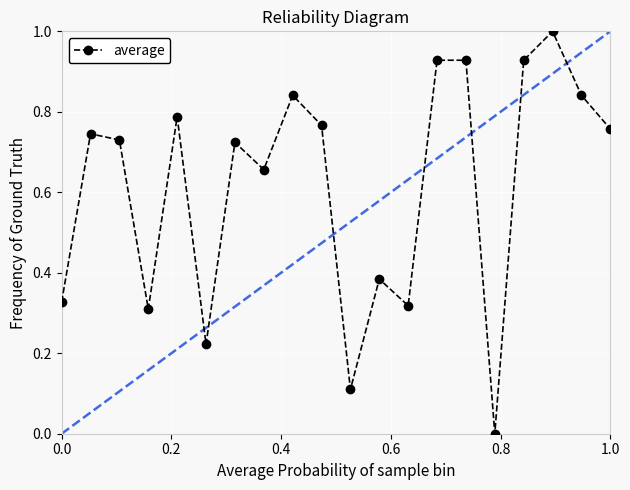

What is the difference between the maximum and minimum values?

1.0